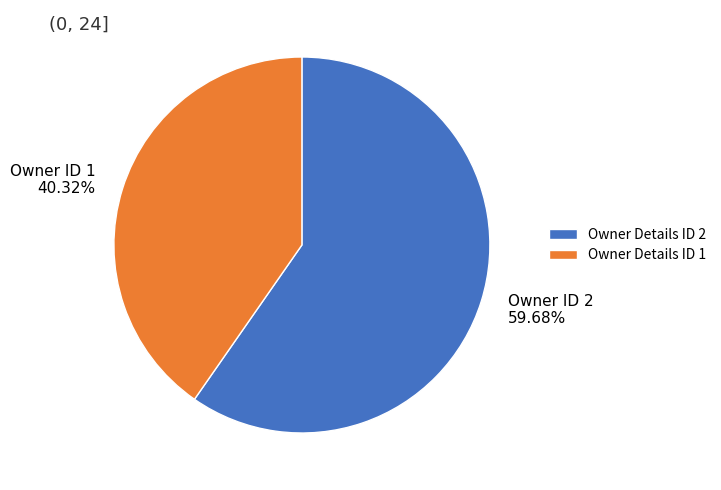

Does any single category account for the majority?

Yes